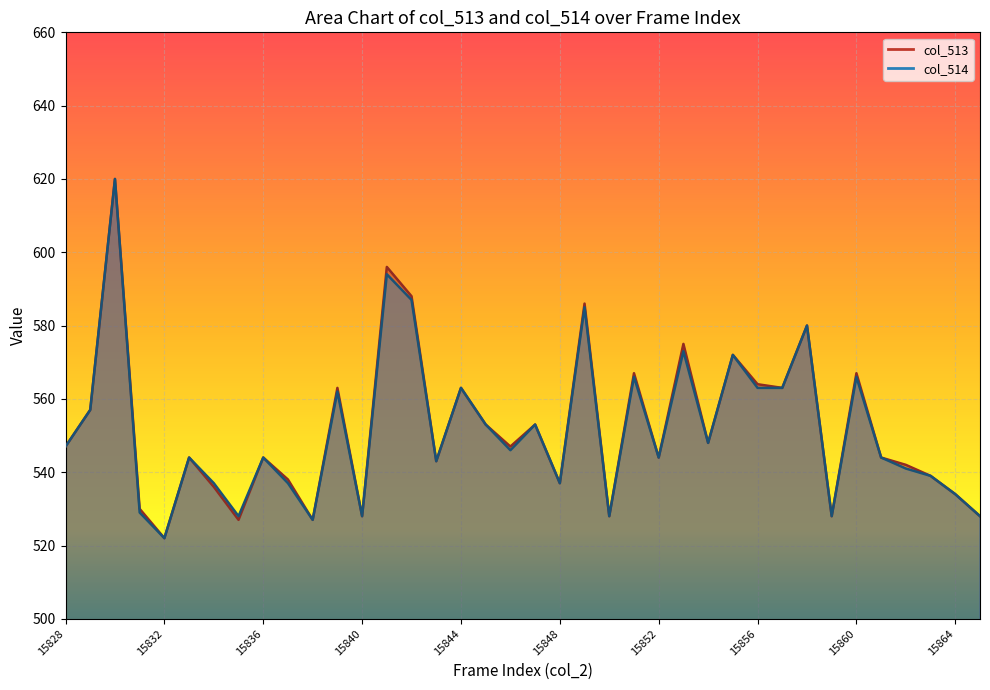

Which category has the lowest value in the col_514 series?

15832